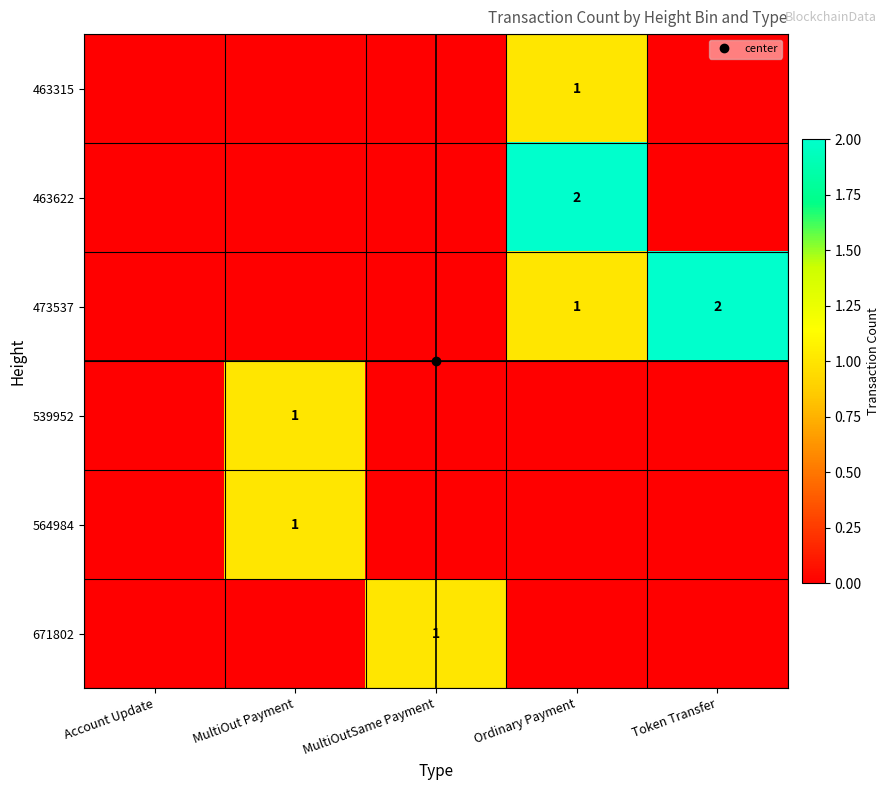

At how many categories does at least one series exceed 1?

2